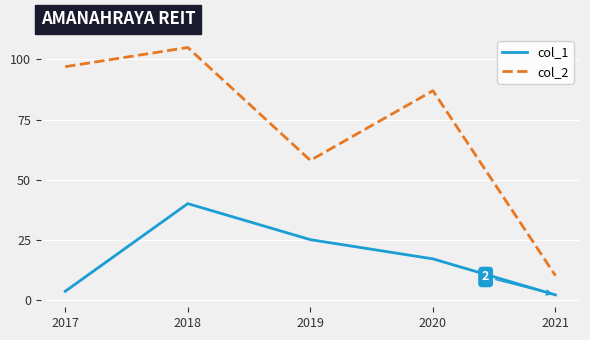

How many interior local valleys does the col_2 series have?

1